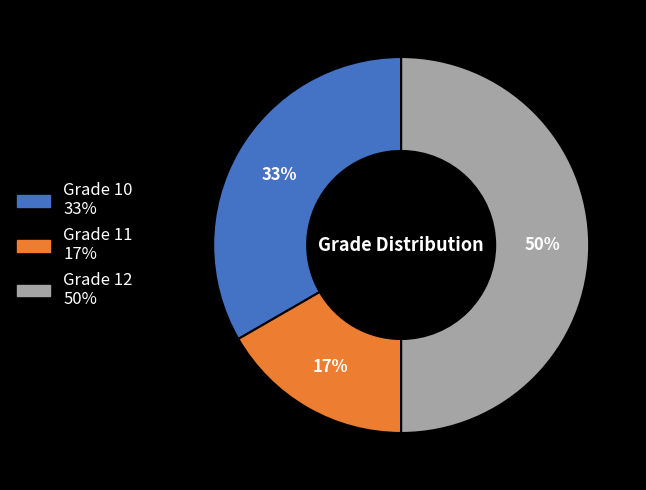

To the nearest percent, what is the difference between the largest and smallest slice percentages?

33%